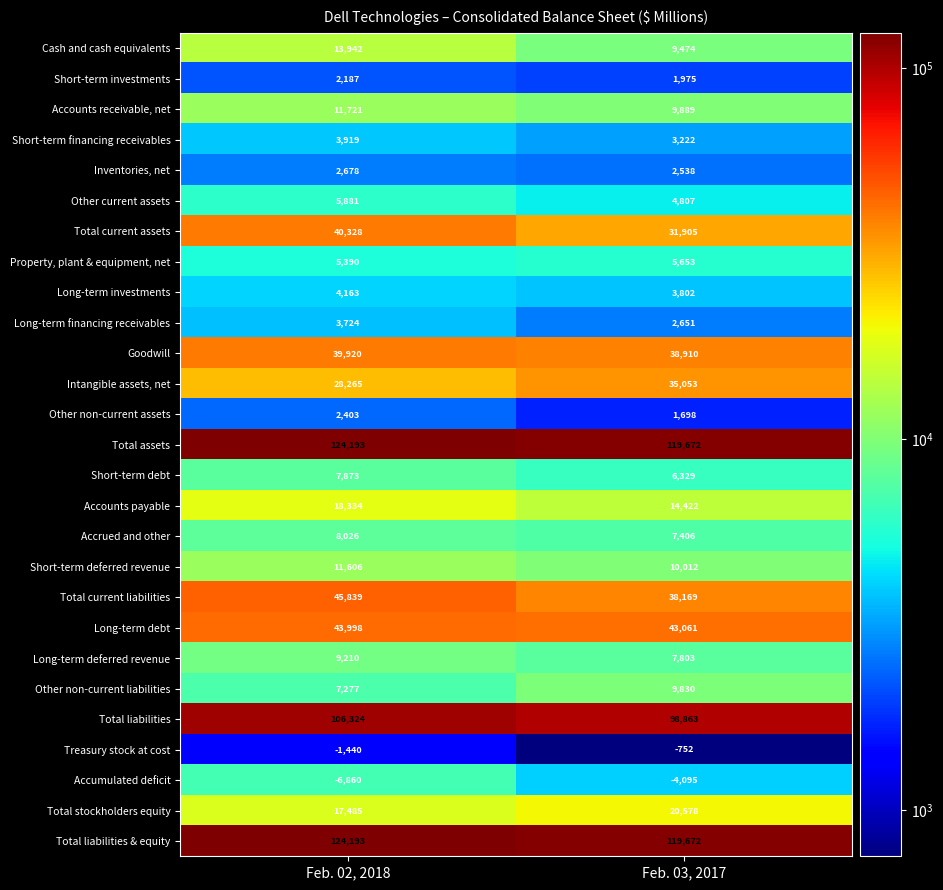

Rank the categories by Accumulated deficit value from highest to lowest.

Feb. 03, 2017, Feb. 02, 2018